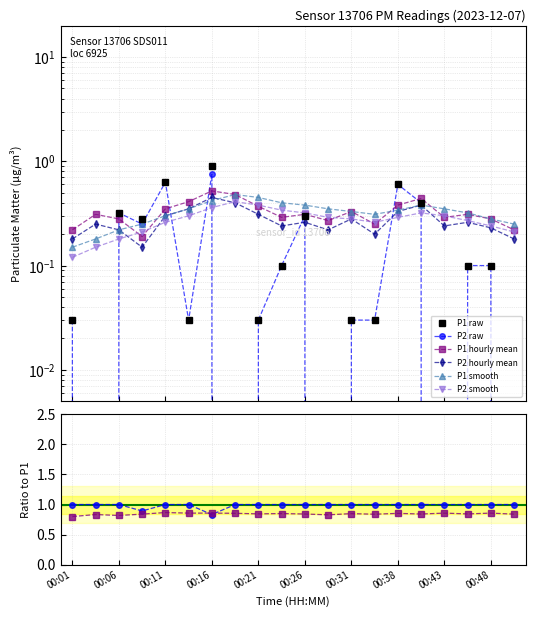

At how many categories does at least one series exceed 0?

20